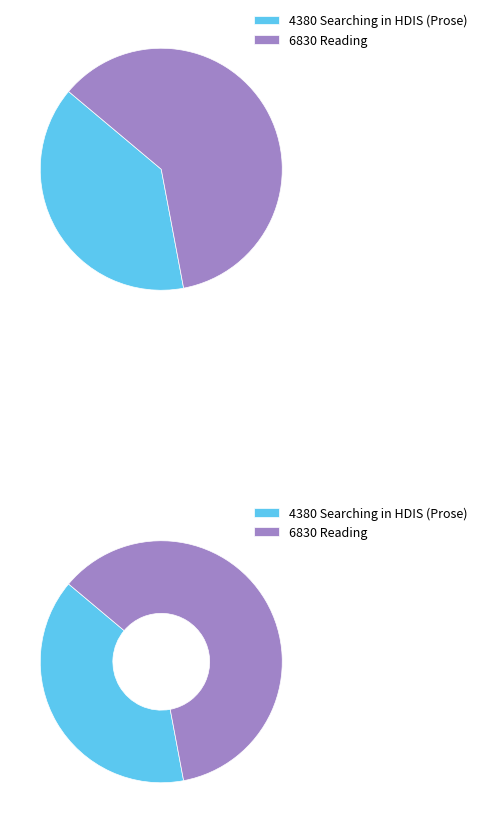

To the nearest percent, what is the combined percentage of Reading and Searching in HDIS (Prose)?

100%